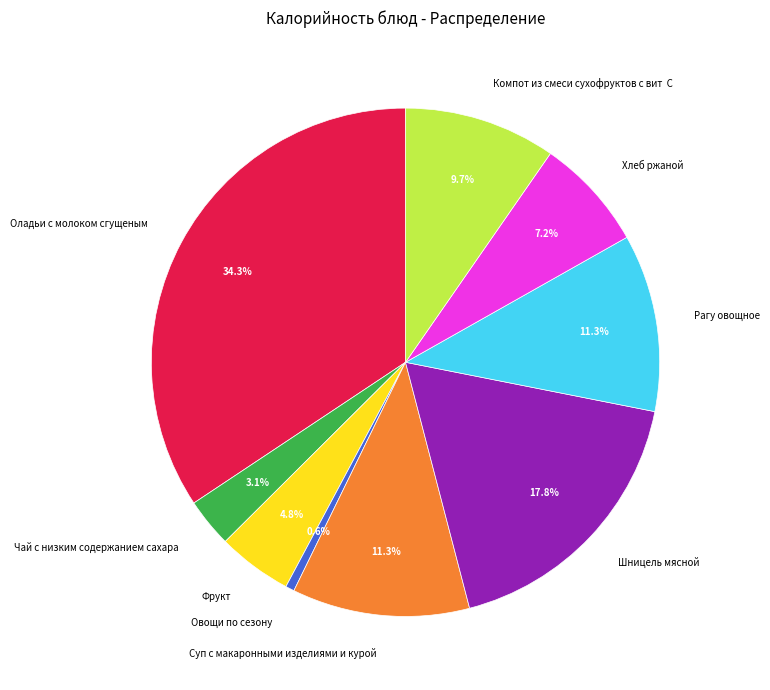

Is Хлеб ржаной the majority of the pie?

No